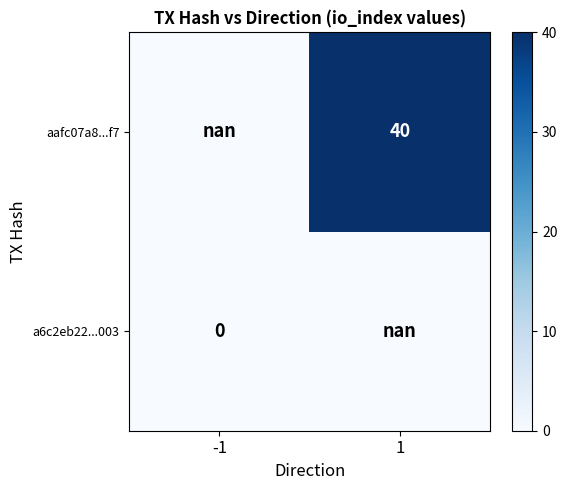

Is it true that aafc07a8...f7 equals 60.7 at 1?

False